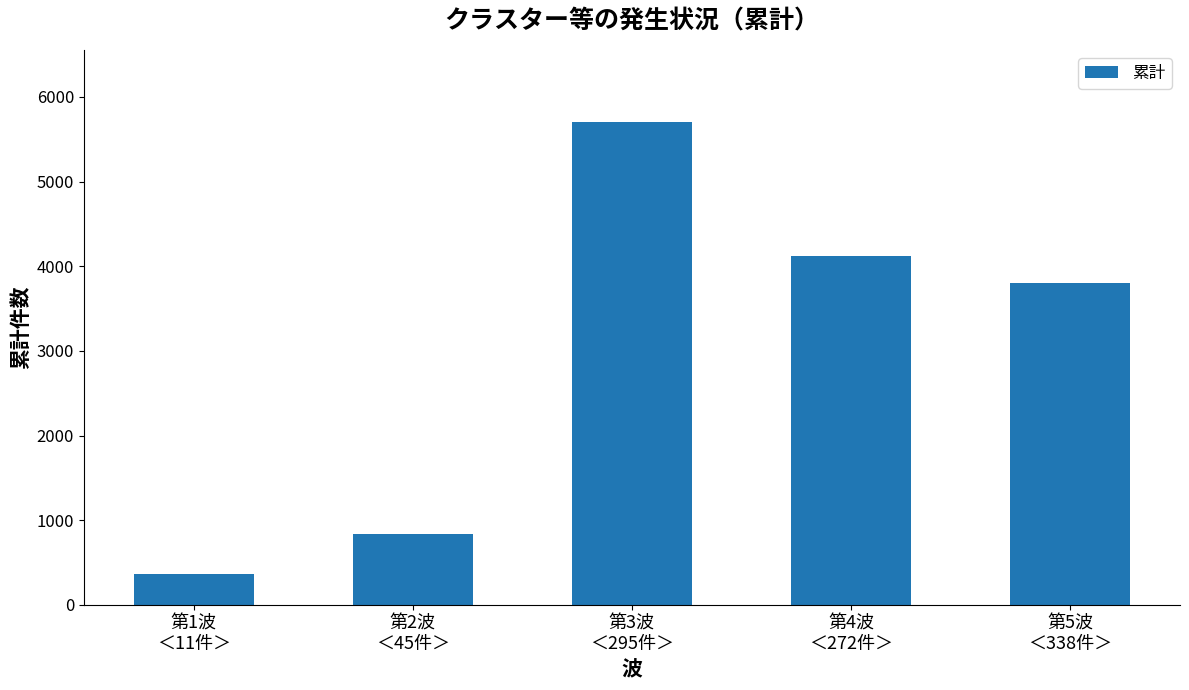

Reading left to right, transcribe all the data shown in this chart.

第1波
＜11件＞=363	第2波
＜45件＞=840	第3波
＜295件＞=5701	第4波
＜272件＞=4122	第5波
＜338件＞=3804